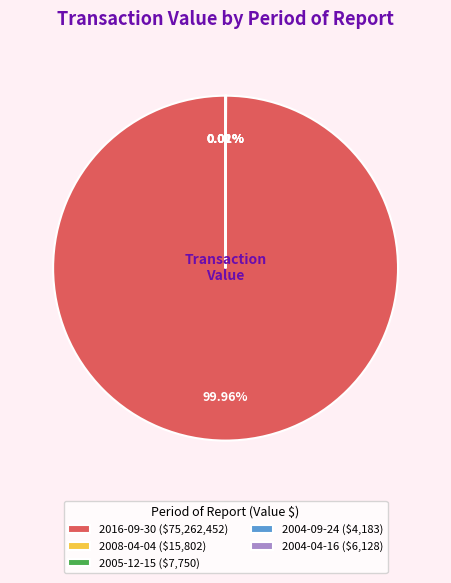

Is there a majority slice in this chart?

Yes